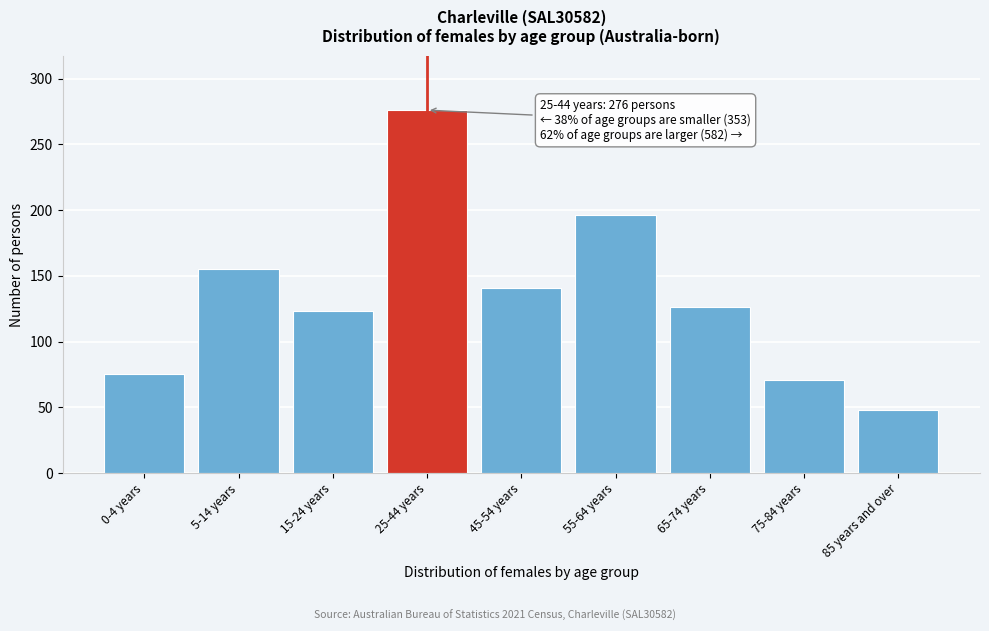

Reading left to right, transcribe all the data shown in this chart.

0-4 years=75	5-14 years=155	15-24 years=123	25-44 years=276	45-54 years=141	55-64 years=196	65-74 years=126	75-84 years=71	85 years and over=48